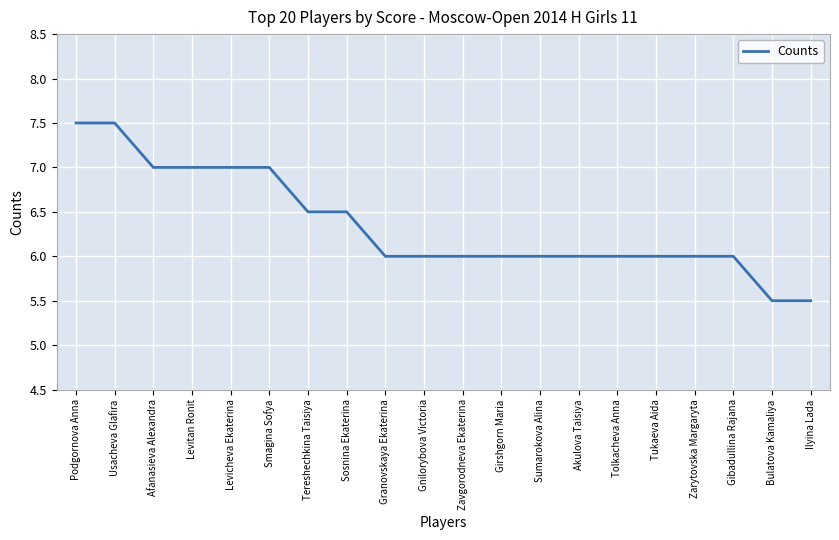

Reading left to right, extract all data points from this chart.

7.5	7.5	7.0	7.0	7.0	7.0	6.5	6.5	6.0	6.0	6.0	6.0	6.0	6.0	6.0	6.0	6.0	6.0	5.5	5.5